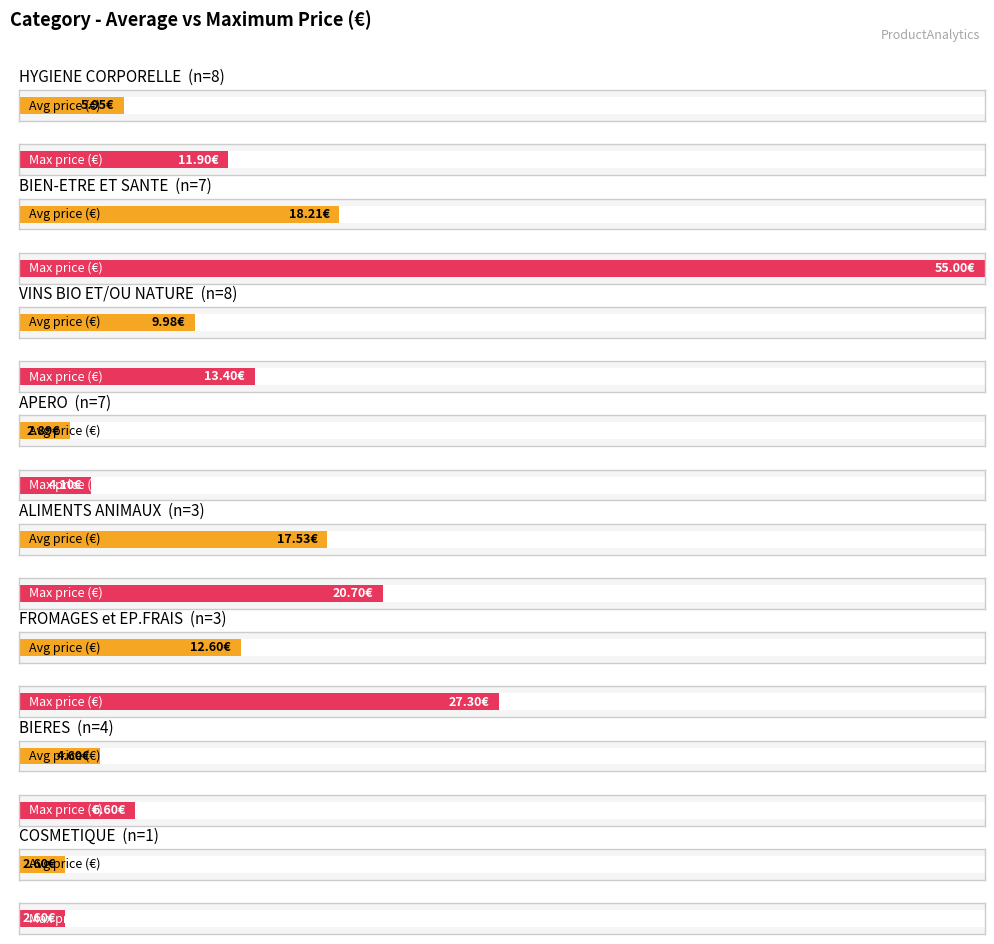

Which category has the highest value in the BIERES series?

BIEN-ETRE ET SANTE